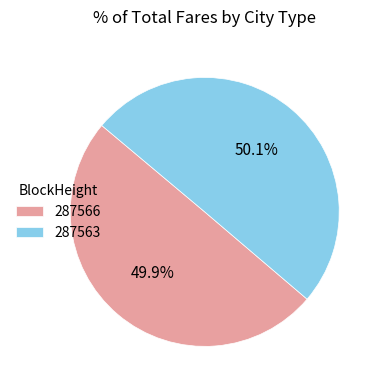

The 287566 slice represents 11% of the pie. True or false?

False